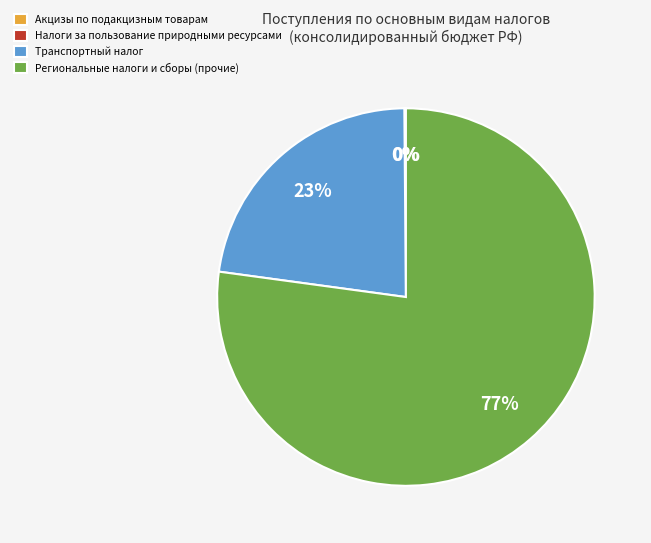

True or false: Региональные налоги и сборы (прочие) accounts for 64% of the total.

False